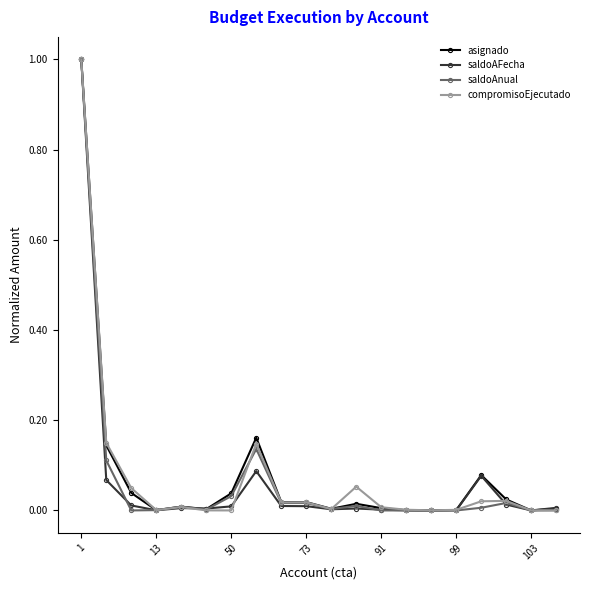

What is the maximum value shown in the chart?

1.0